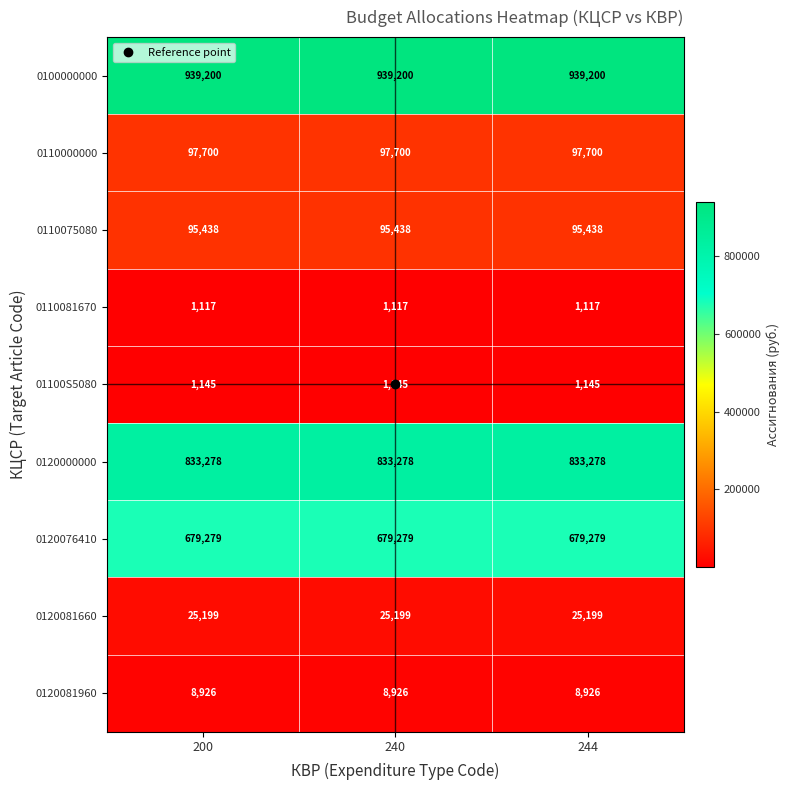

What is the maximum value shown in the chart?

939200